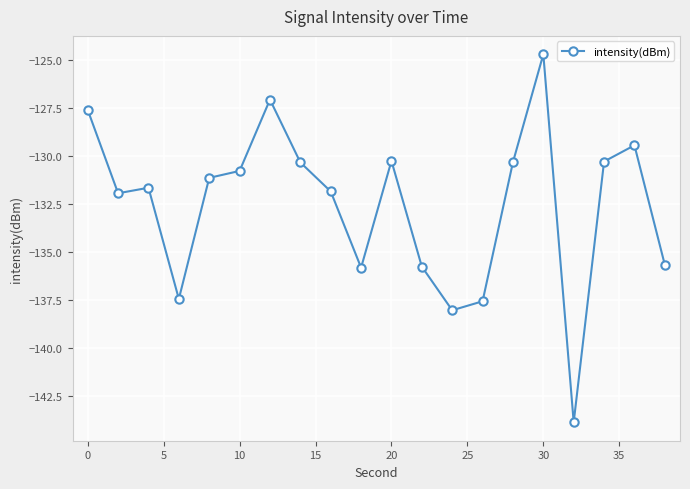

What is the minimum value shown in the chart?

-143.9